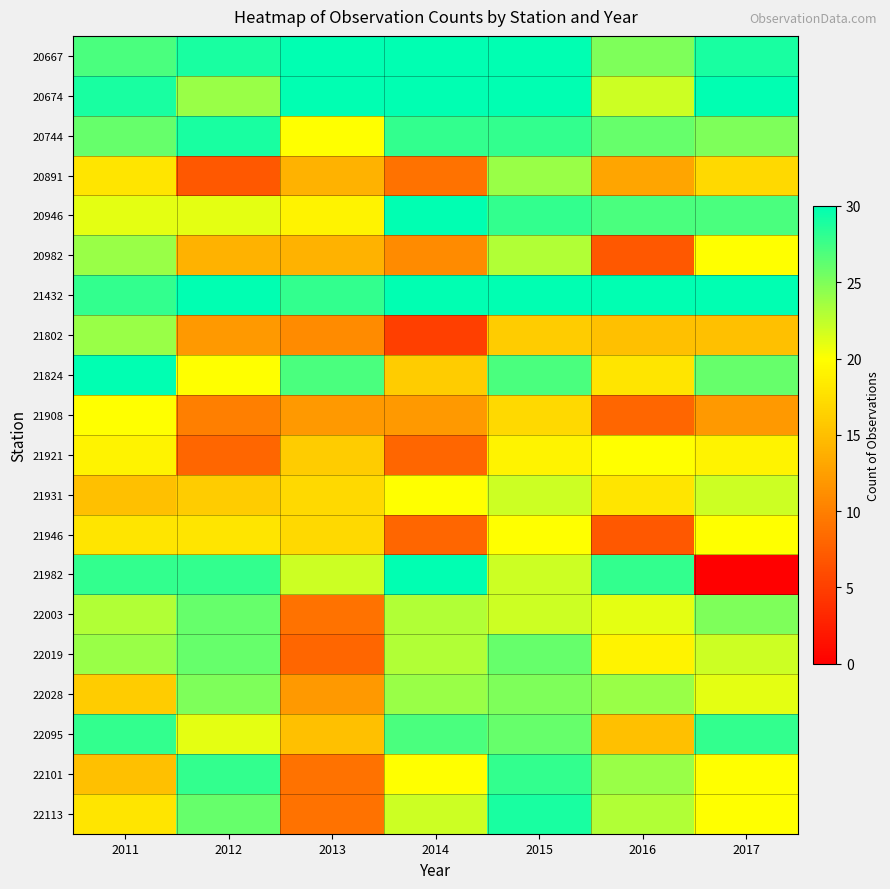

Reading left to right, extract all data points from this chart.

20667: 2011=27	2012=29	2013=30	2014=30	2015=30	2016=25	2017=29
20674: 2011=29	2012=24	2013=30	2014=30	2015=30	2016=22	2017=30
20744: 2011=26	2012=29	2013=20	2014=28	2015=28	2016=26	2017=25
20891: 2011=18	2012=7	2013=14	2014=9	2015=24	2016=13	2017=17
20946: 2011=21	2012=21	2013=19	2014=30	2015=28	2016=27	2017=27
20982: 2011=24	2012=14	2013=14	2014=11	2015=23	2016=7	2017=20
21432: 2011=28	2012=30	2013=28	2014=30	2015=30	2016=30	2017=30
21802: 2011=24	2012=12	2013=11	2014=5	2015=16	2016=15	2017=15
21824: 2011=30	2012=20	2013=27	2014=16	2015=27	2016=18	2017=26
21908: 2011=20	2012=10	2013=12	2014=12	2015=17	2016=8	2017=12
21921: 2011=19	2012=8	2013=16	2014=8	2015=19	2016=20	2017=19
21931: 2011=15	2012=16	2013=17	2014=20	2015=22	2016=18	2017=22
21946: 2011=18	2012=18	2013=17	2014=8	2015=20	2016=7	2017=20
21982: 2011=28	2012=28	2013=22	2014=30	2015=22	2016=28	2017=0
22003: 2011=23	2012=26	2013=9	2014=23	2015=22	2016=21	2017=25
22019: 2011=24	2012=26	2013=8	2014=23	2015=26	2016=19	2017=22
22028: 2011=16	2012=25	2013=12	2014=24	2015=25	2016=24	2017=21
22095: 2011=28	2012=21	2013=15	2014=27	2015=26	2016=15	2017=28
22101: 2011=15	2012=28	2013=9	2014=20	2015=28	2016=24	2017=20
22113: 2011=18	2012=26	2013=9	2014=22	2015=29	2016=23	2017=20